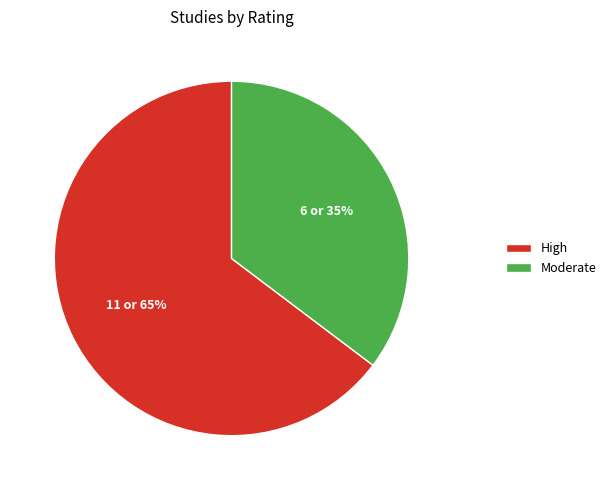

What is the smallest slice in the pie chart?

Moderate